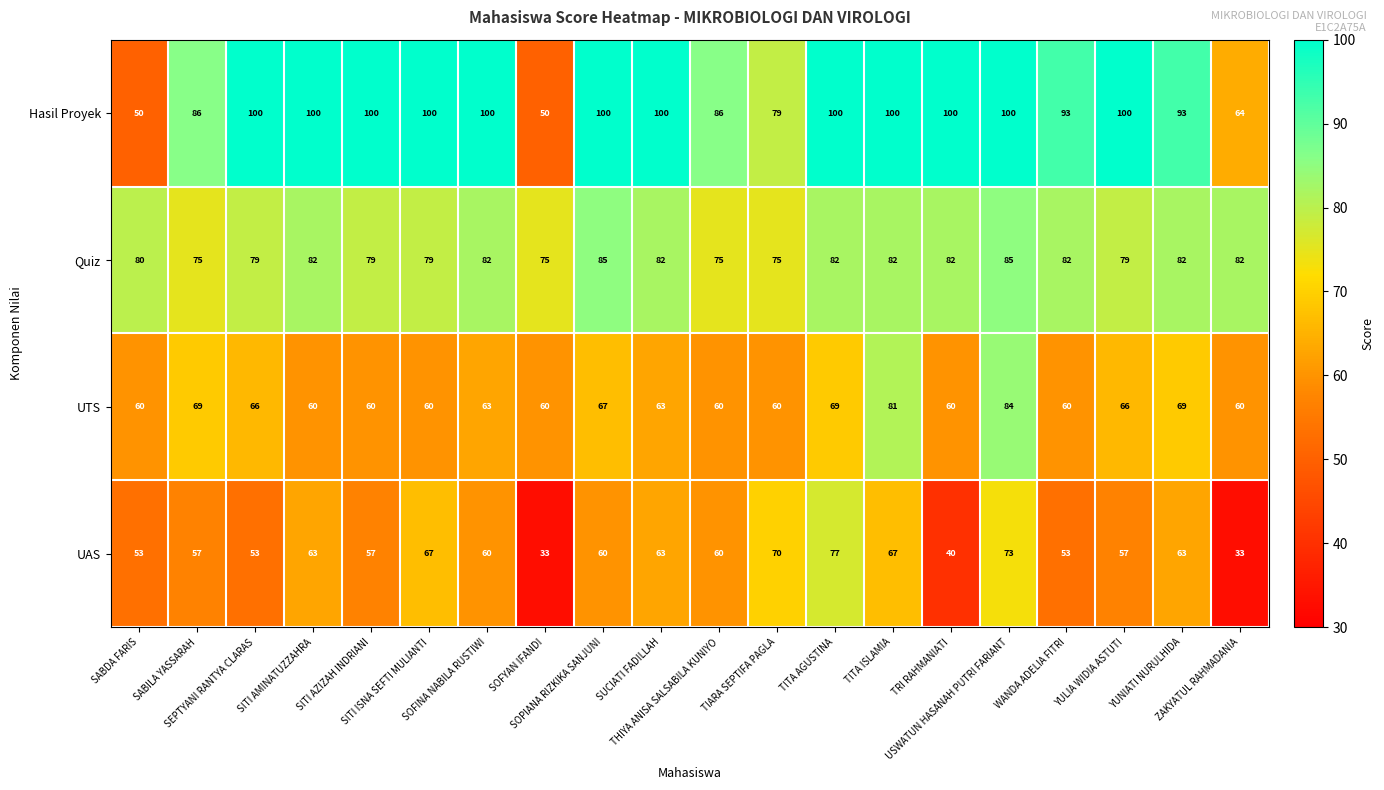

Count the Quiz values in the range 79 to 82.

14